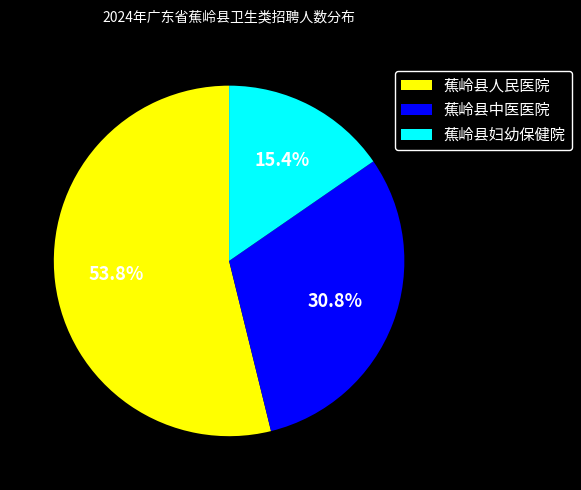

How many slices are in this pie chart?

3